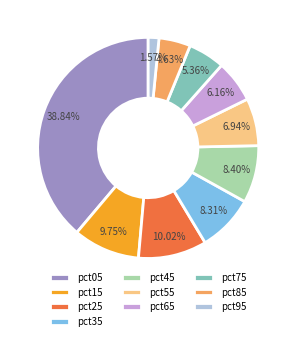

Does pct95 account for over 50% of the chart?

No